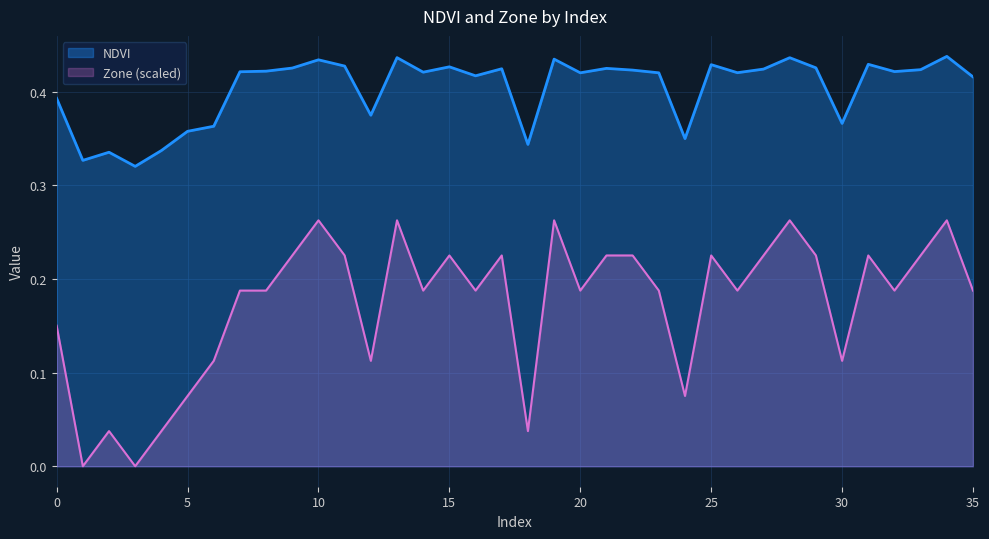

True or false: NDVI and Zone intersect in this chart.

False